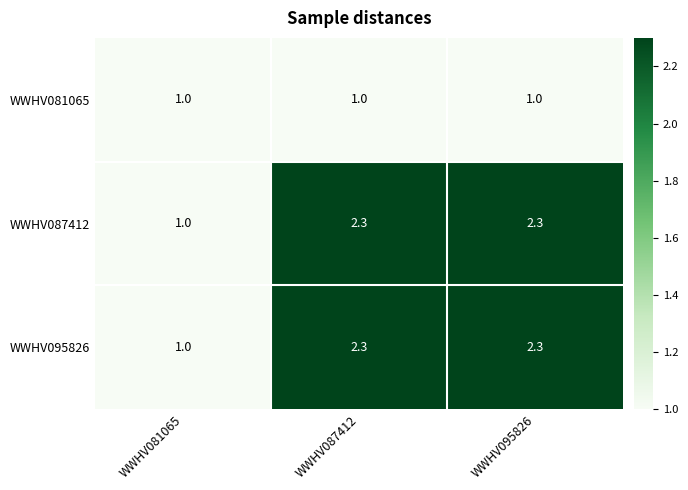

The WWHV081065 series shows 1.8 at WWHV095826. True or false?

False